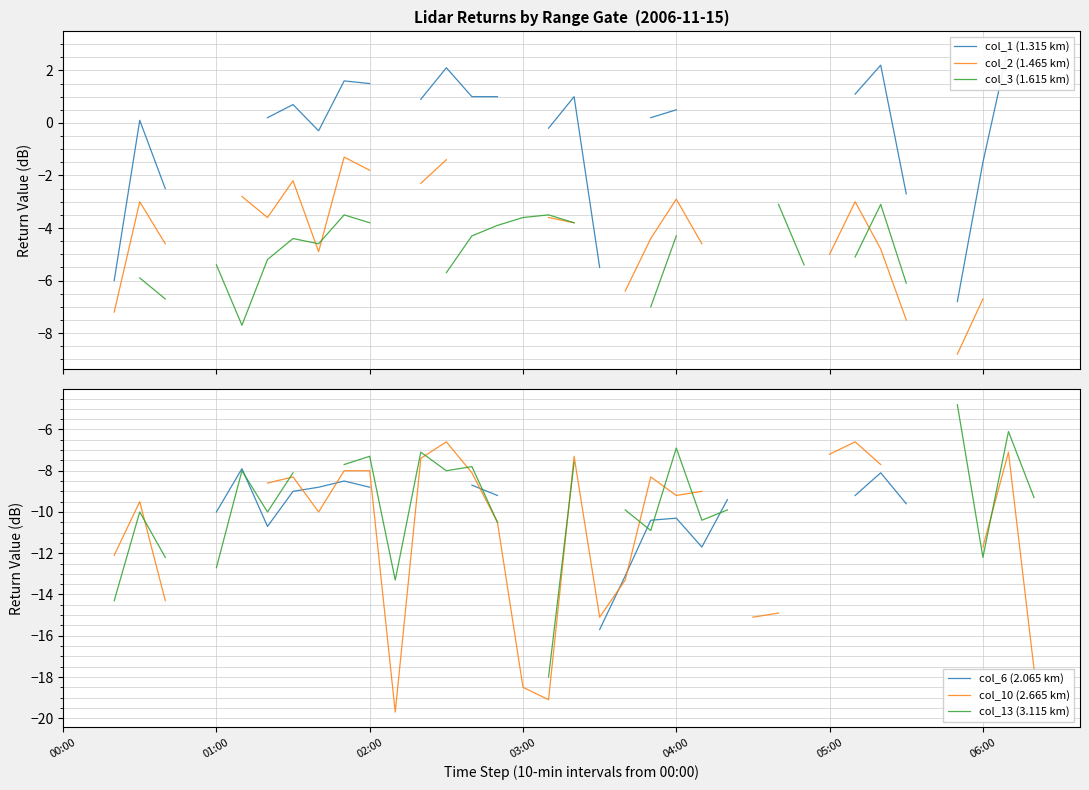

True or false: col_3 (1.615 km) and col_13 (3.115 km) intersect in this chart.

False